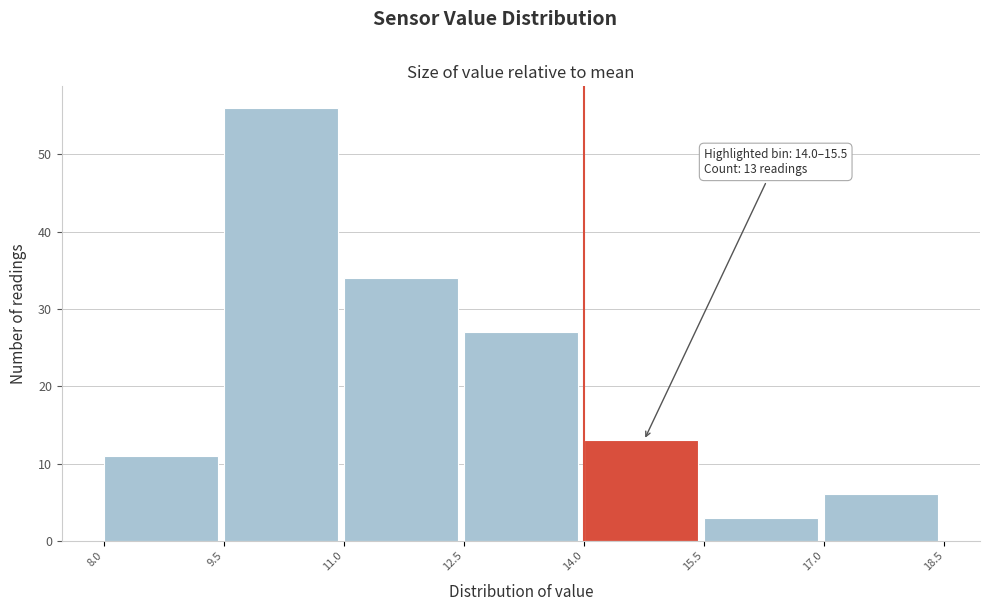

Over which range of the x-axis is the bar tallest?

9.5 to 11.0